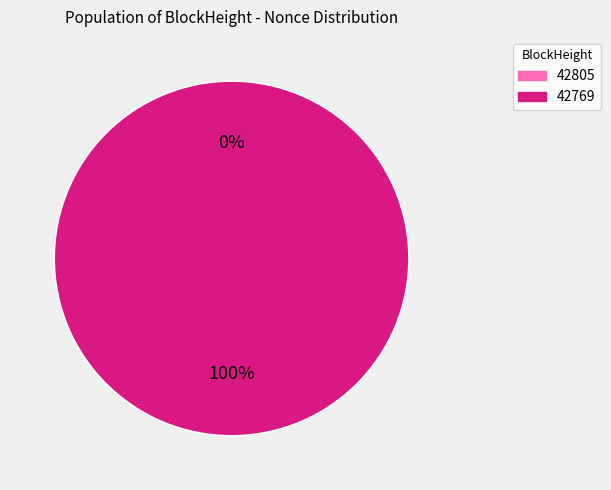

Is the sum of 42769 and 42805 greater than half?

Yes